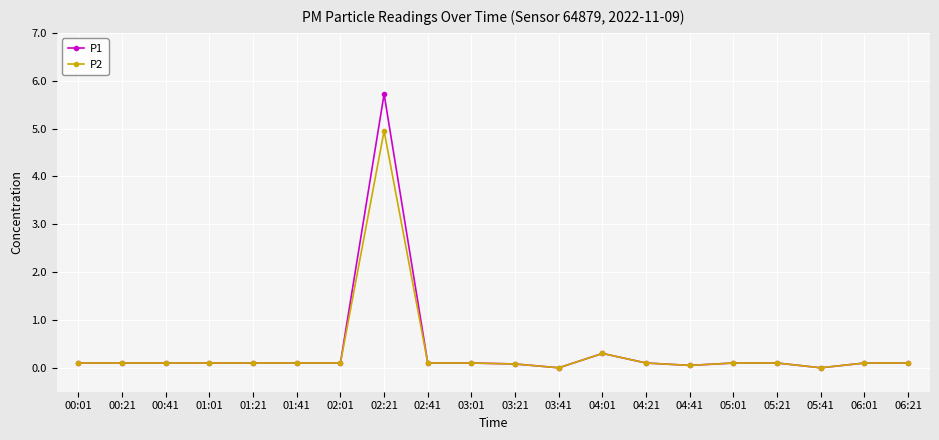

Reading left to right, what are all the values shown in this chart?

P1: 0.1	0.1	0.1	0.1	0.1	0.1	0.1	5.7	0.1	0.1	0.1	0.0	0.3	0.1	0.1	0.1	0.1	0.0	0.1	0.1
P2: 0.1	0.1	0.1	0.1	0.1	0.1	0.1	5.0	0.1	0.1	0.1	0.0	0.3	0.1	0.1	0.1	0.1	0.0	0.1	0.1